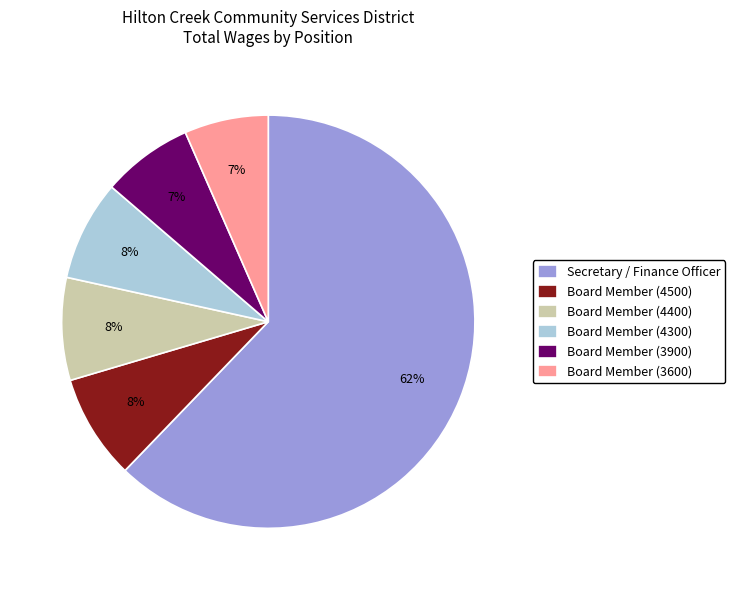

Does any single category account for the majority?

Yes